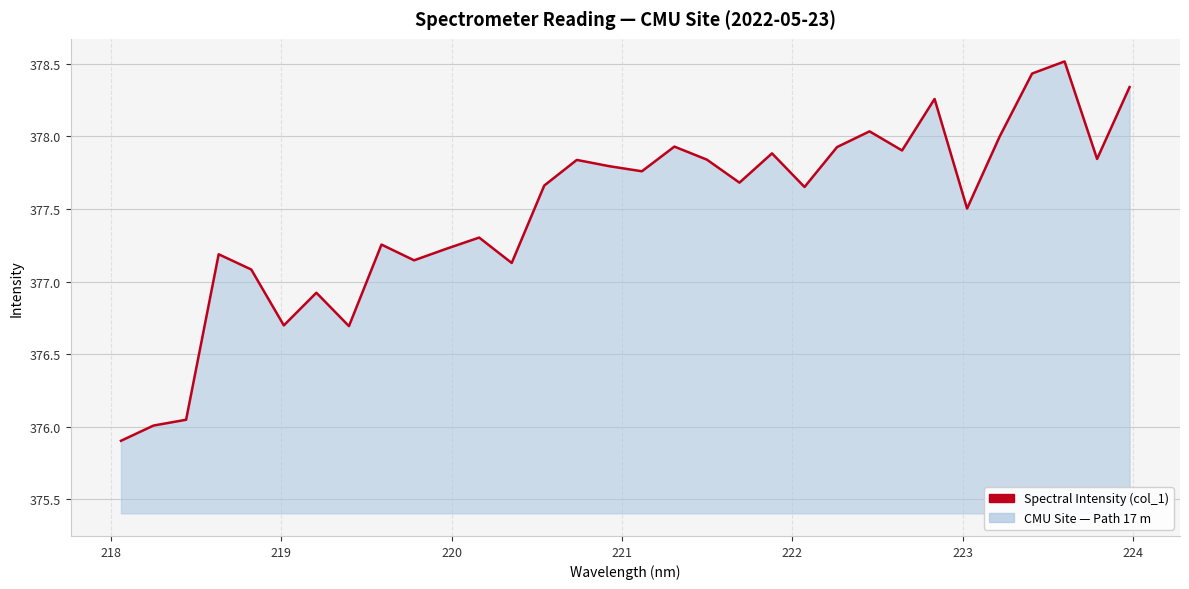

What is the difference between the maximum and minimum values?

2.6